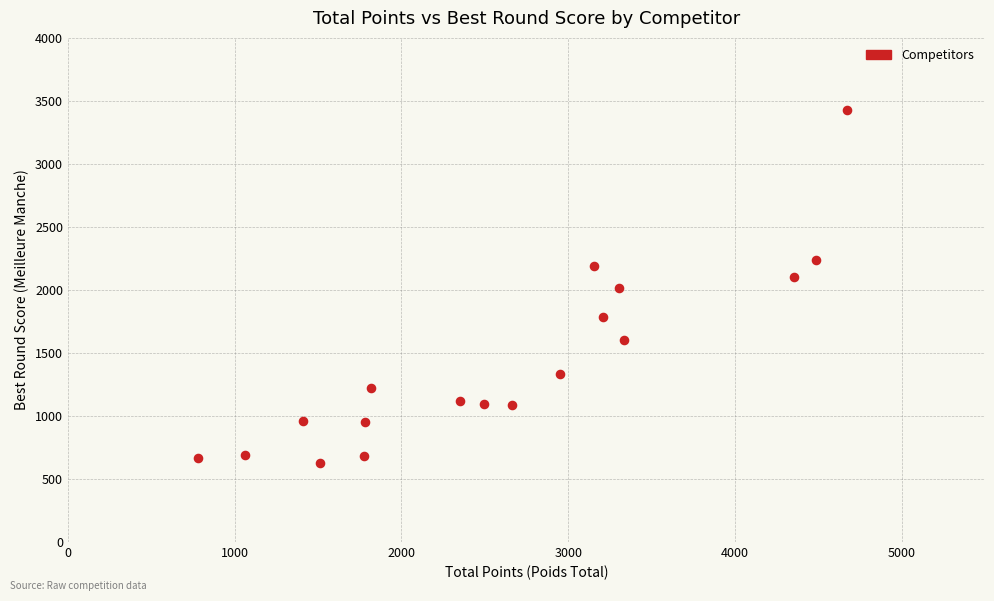

What is the range of X values (max minus min)?

3893